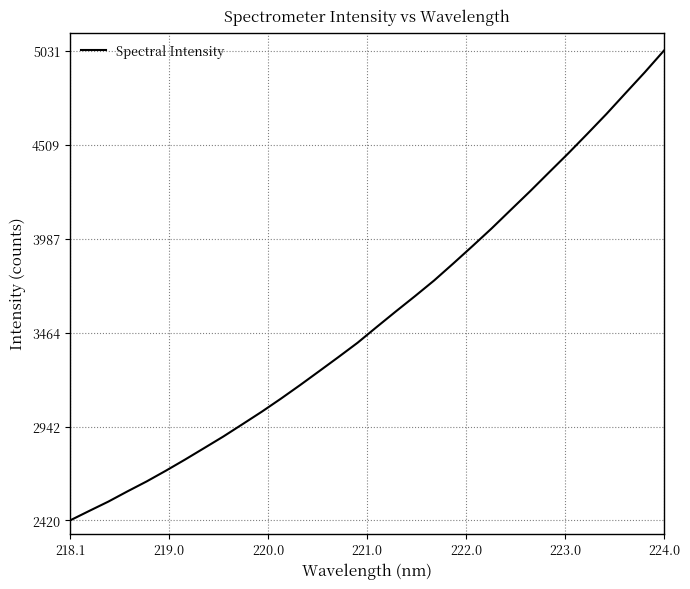

What is the maximum value shown in the chart?

5031.3